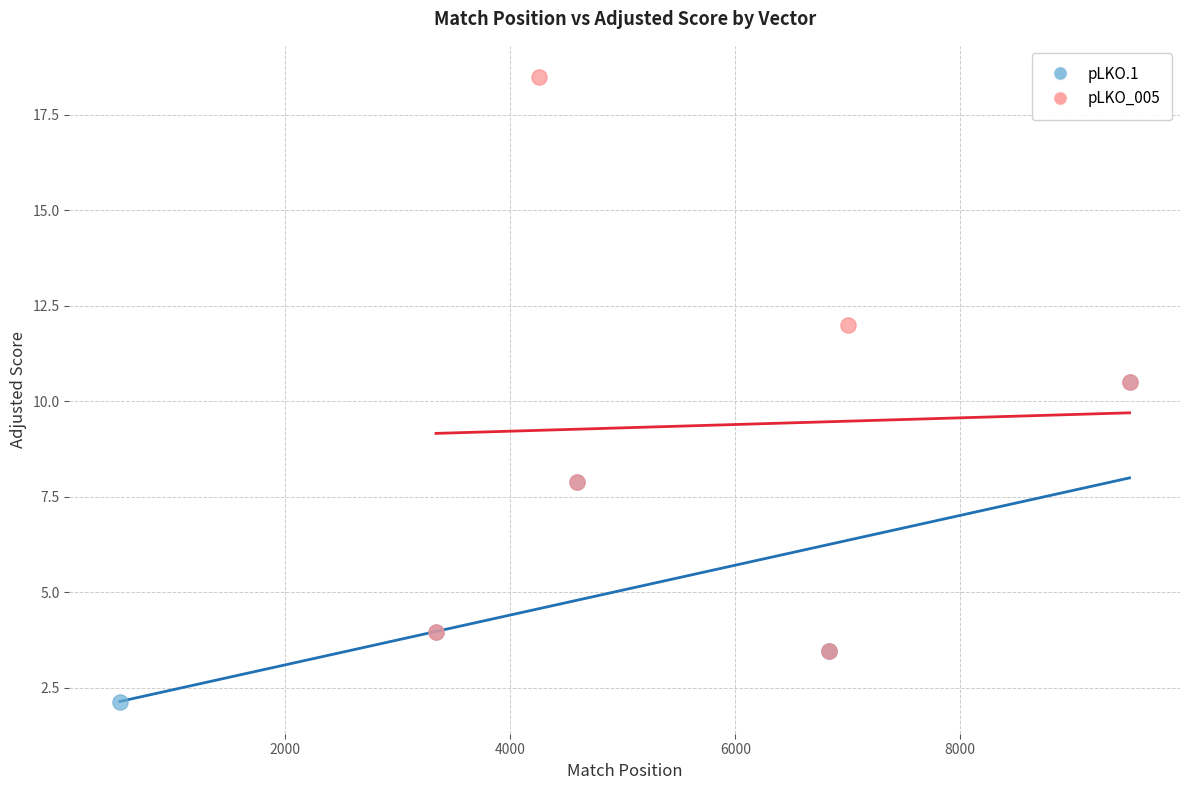

Which series has the largest Y range (max minus min)?

pLKO_005